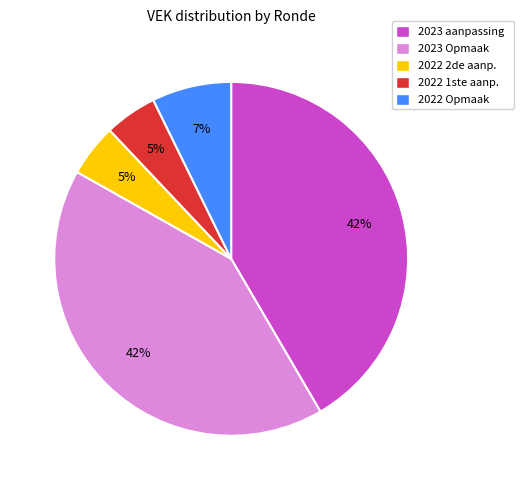

To the nearest percent, what is the average slice percentage?

20%